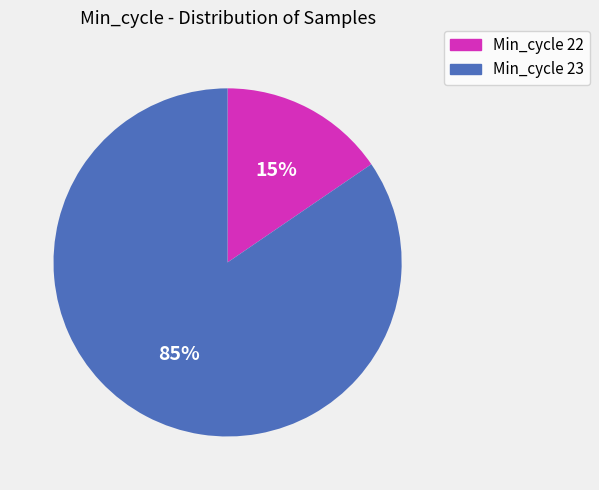

Which category has the biggest portion of the pie?

Min_cycle 23